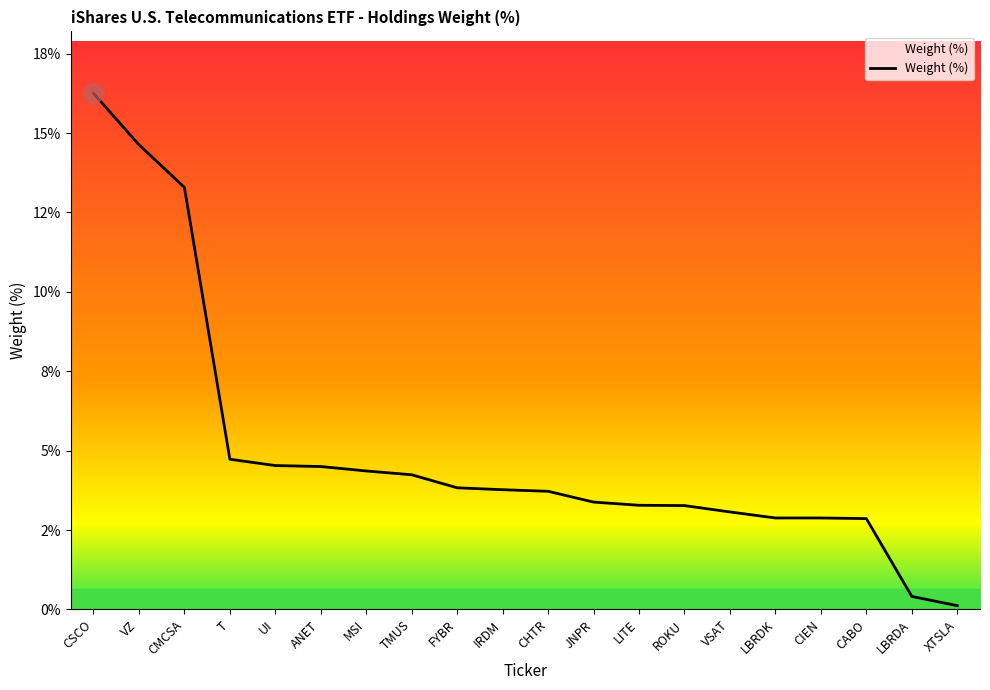

True or false: the data shows 1.9 at LITE.

False